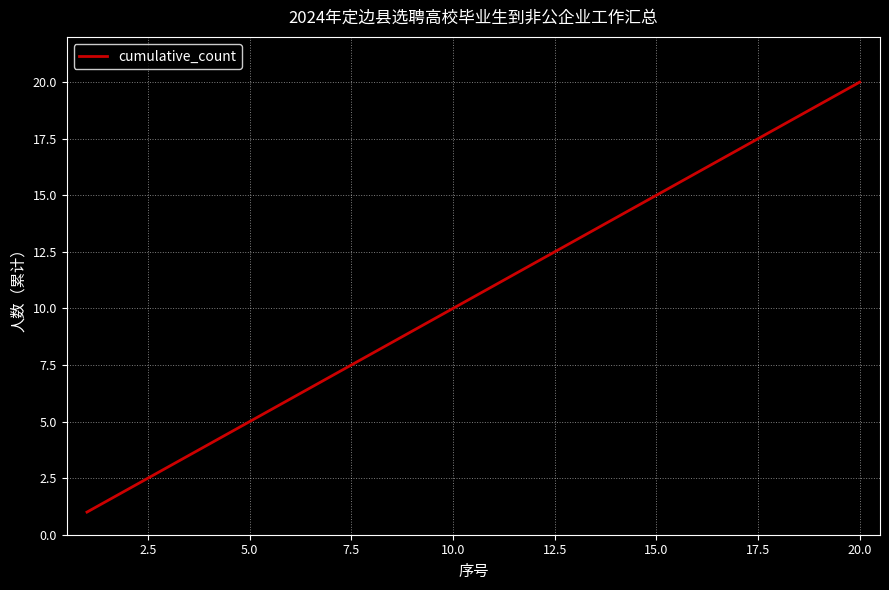

What is the greatest value displayed?

20